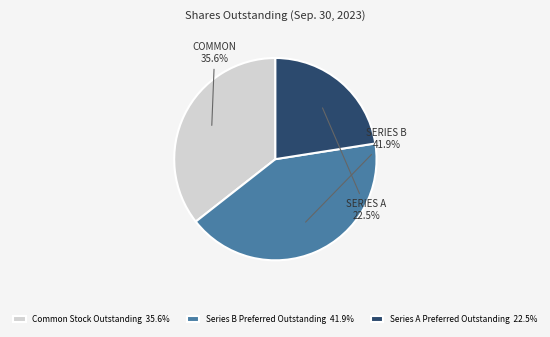

To the nearest percent, what is the difference between the Common Stock Outstanding and Series B Preferred Outstanding slice percentages?

6%